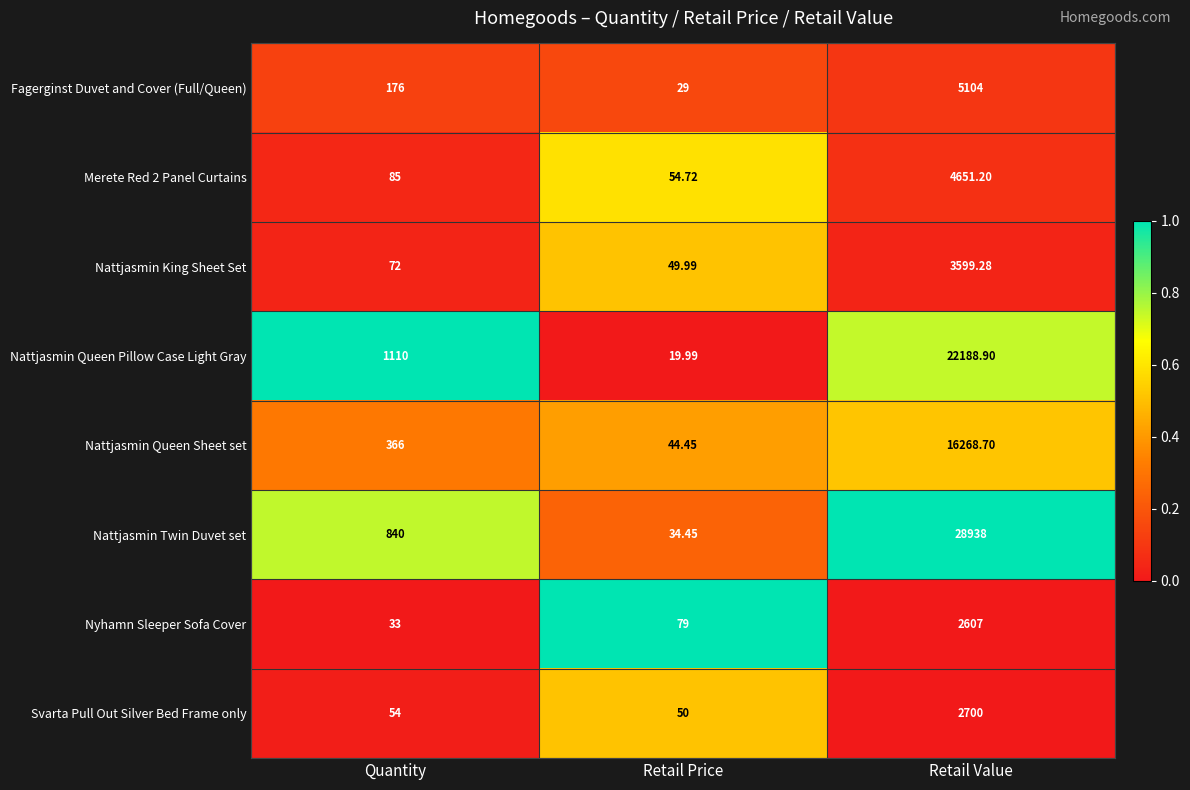

Which label corresponds to the smallest value in the chart?

Retail Price